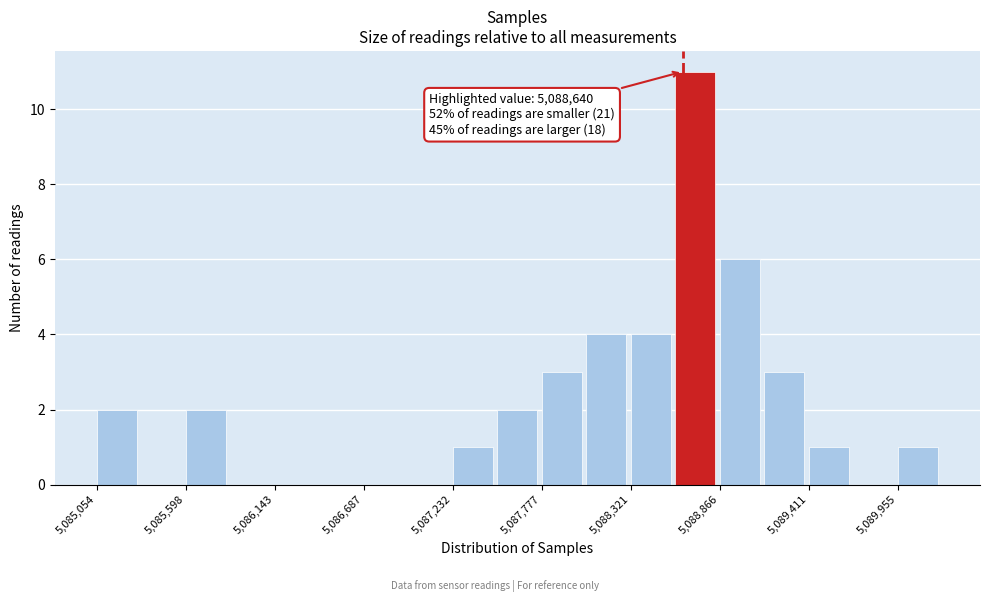

Around what value on the x-axis is the tallest bar? Give the approximate position of its centre, as read against the axis.

5088700